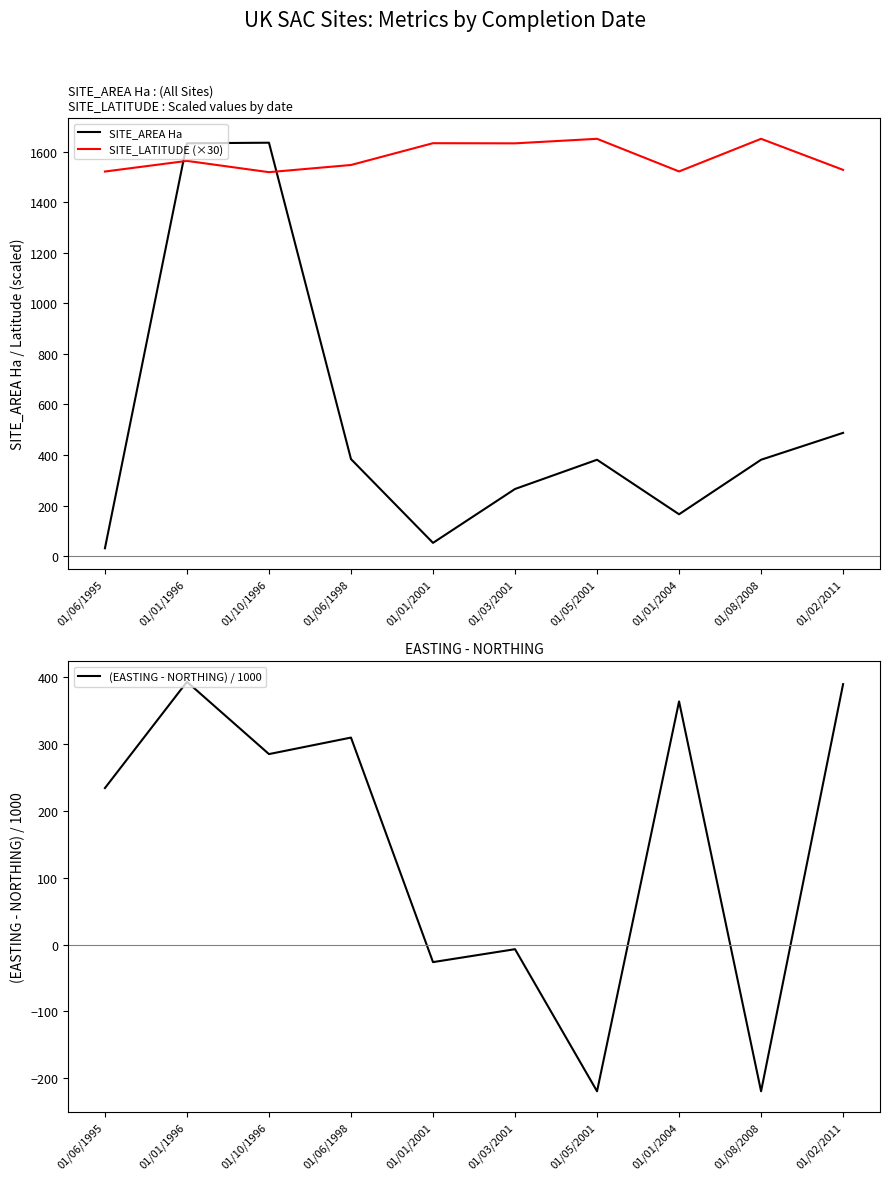

Where does the SITE_LATITUDE (×30) series first go above 1563?

01/01/1996